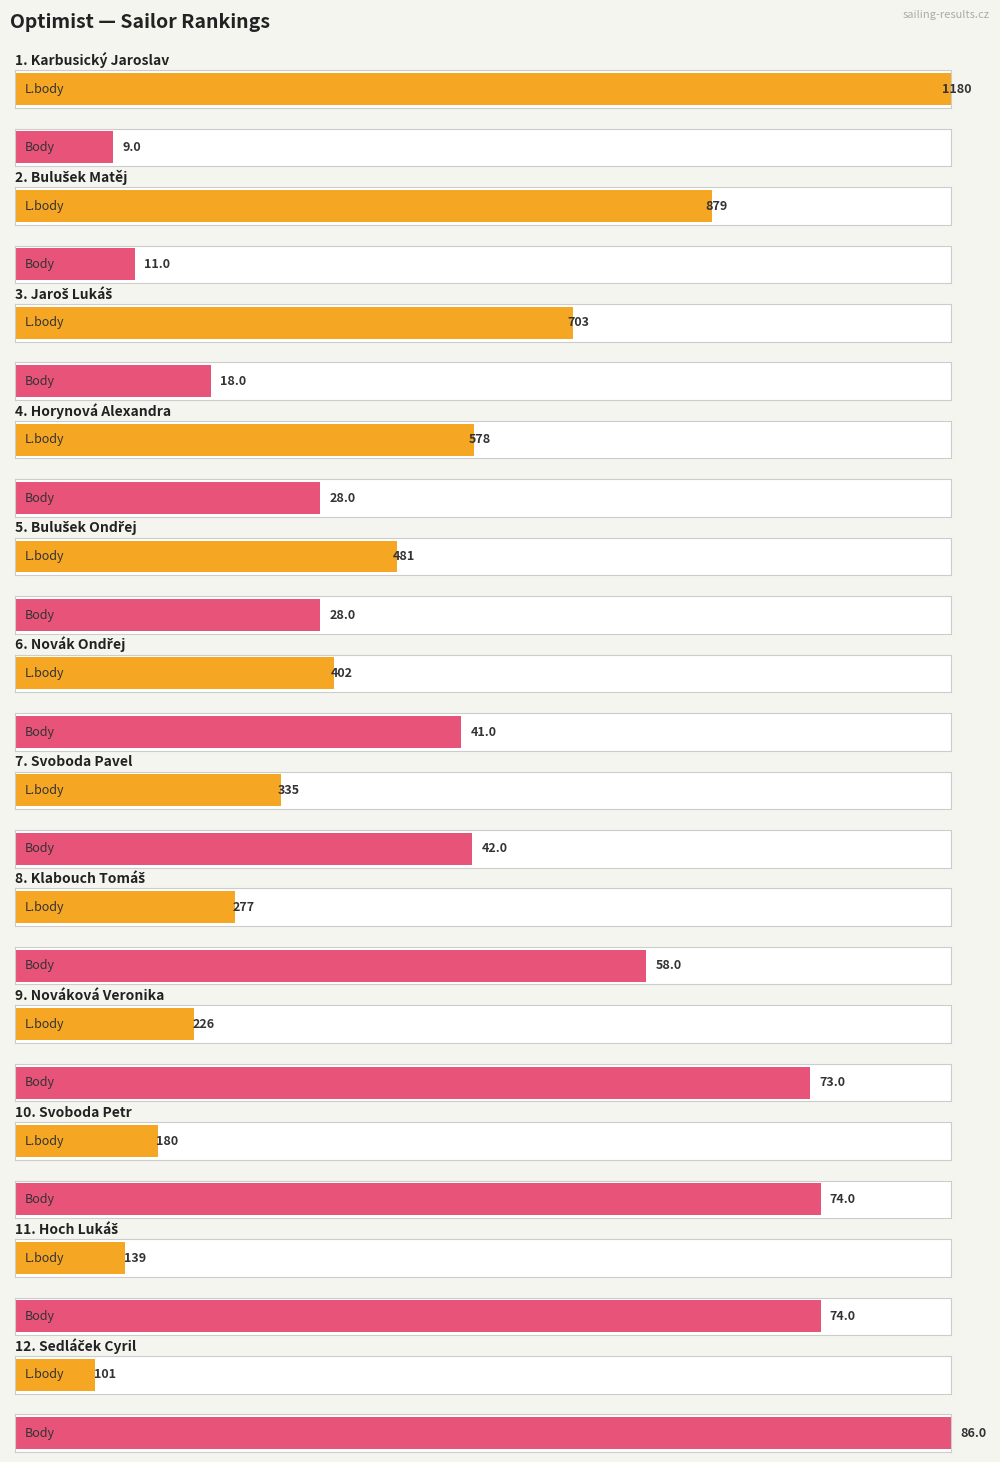

Rank the categories by Body value from lowest to highest.

Karbusický Jaroslav, Bulušek Matěj, Jaroš Lukáš, Horynová Alexandra, Bulušek Ondřej, Novák Ondřej, Svoboda Pavel, Klabouch Tomáš, Nováková Veronika, Svoboda Petr, Hoch Lukáš, Sedláček Cyril